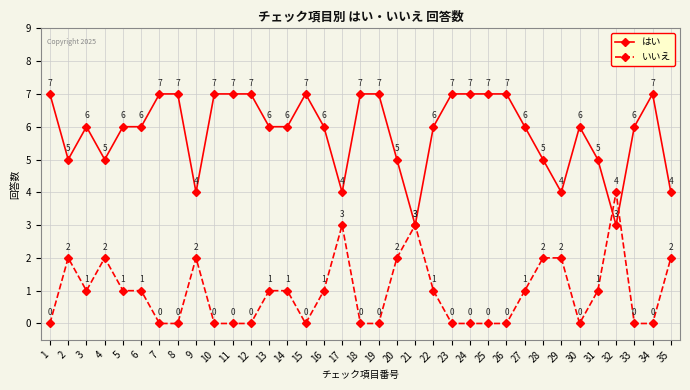

At which category does いいえ reach its first local valley?

3